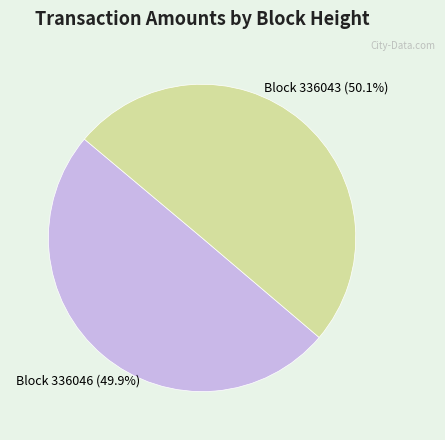

Does any single category account for the majority?

Yes